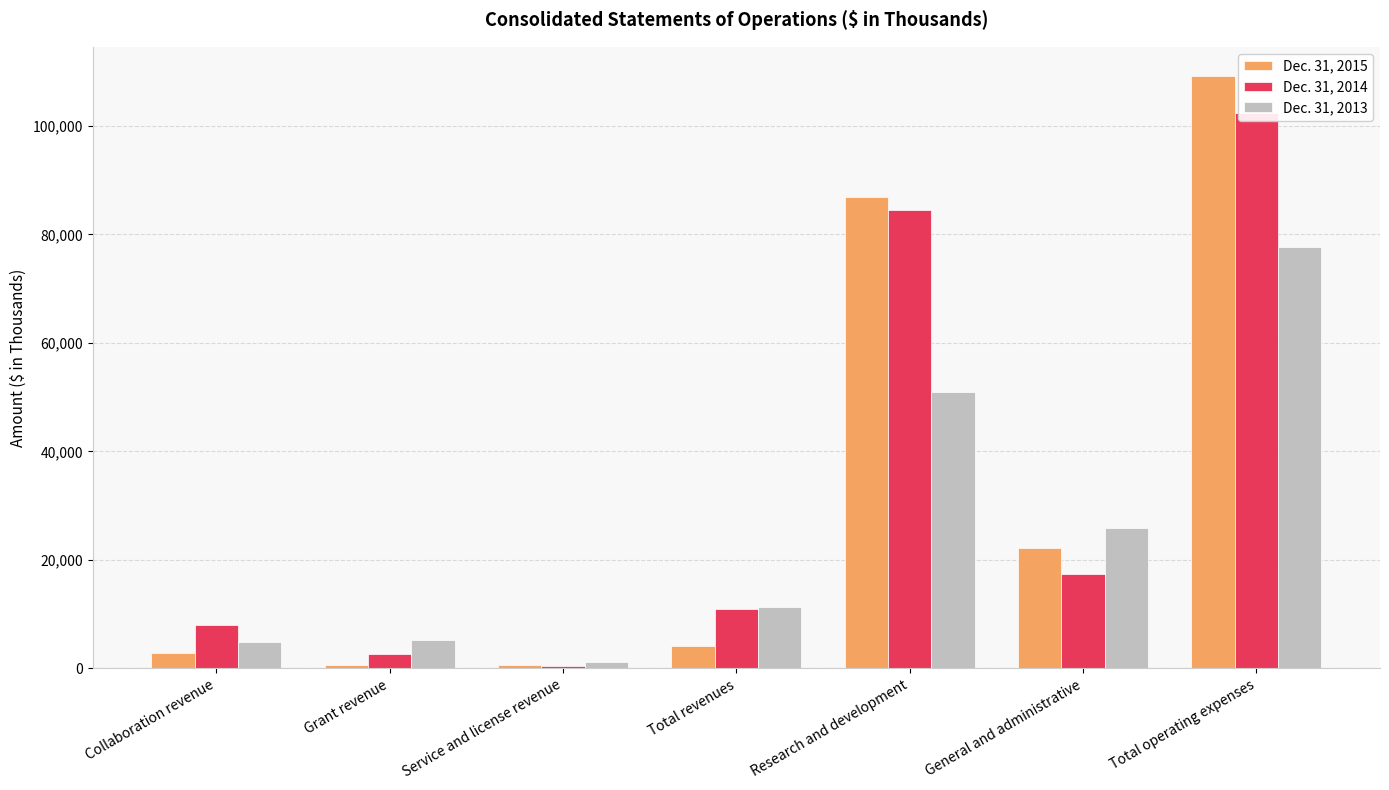

At which label does Dec. 31, 2014 reach its peak?

Total operating expenses